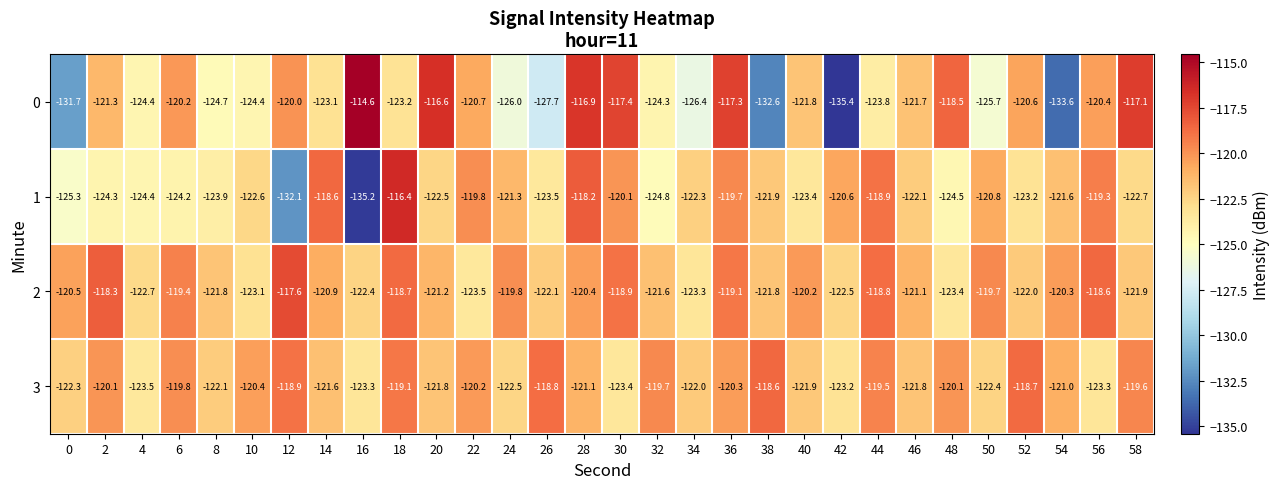

What is the minimum value shown in the chart?

-135.4